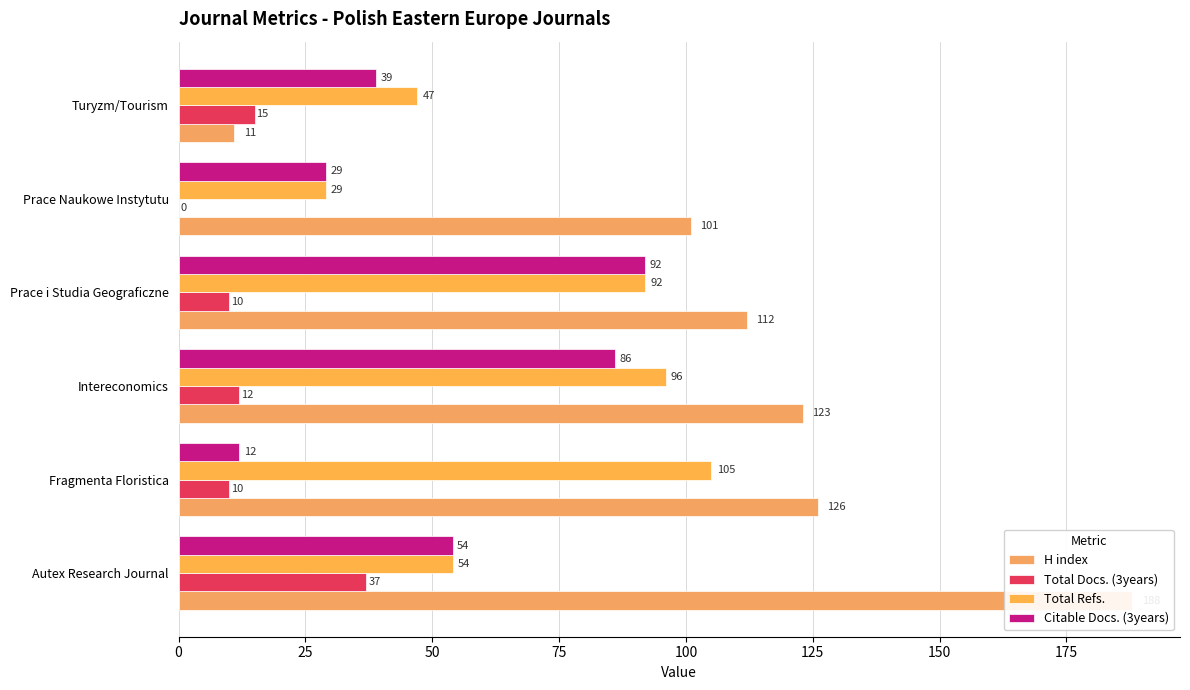

Does the chart contain any negative values?

No